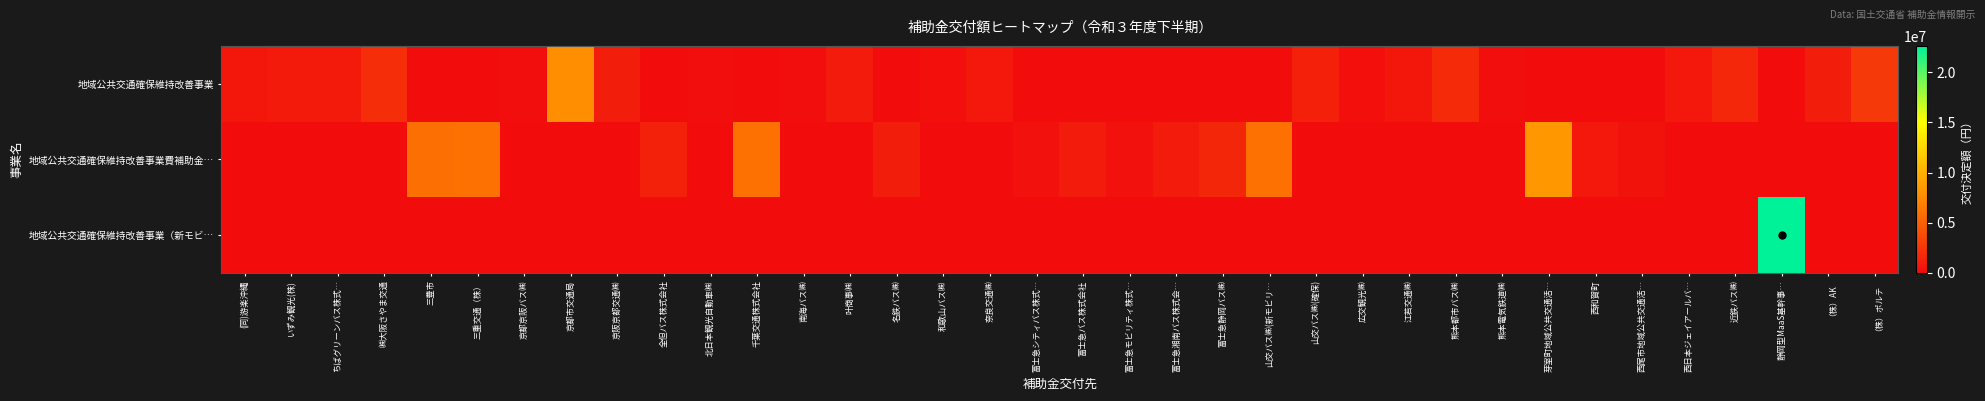

At which category is the sum across all series the highest?

静岡型MaaS基幹事…